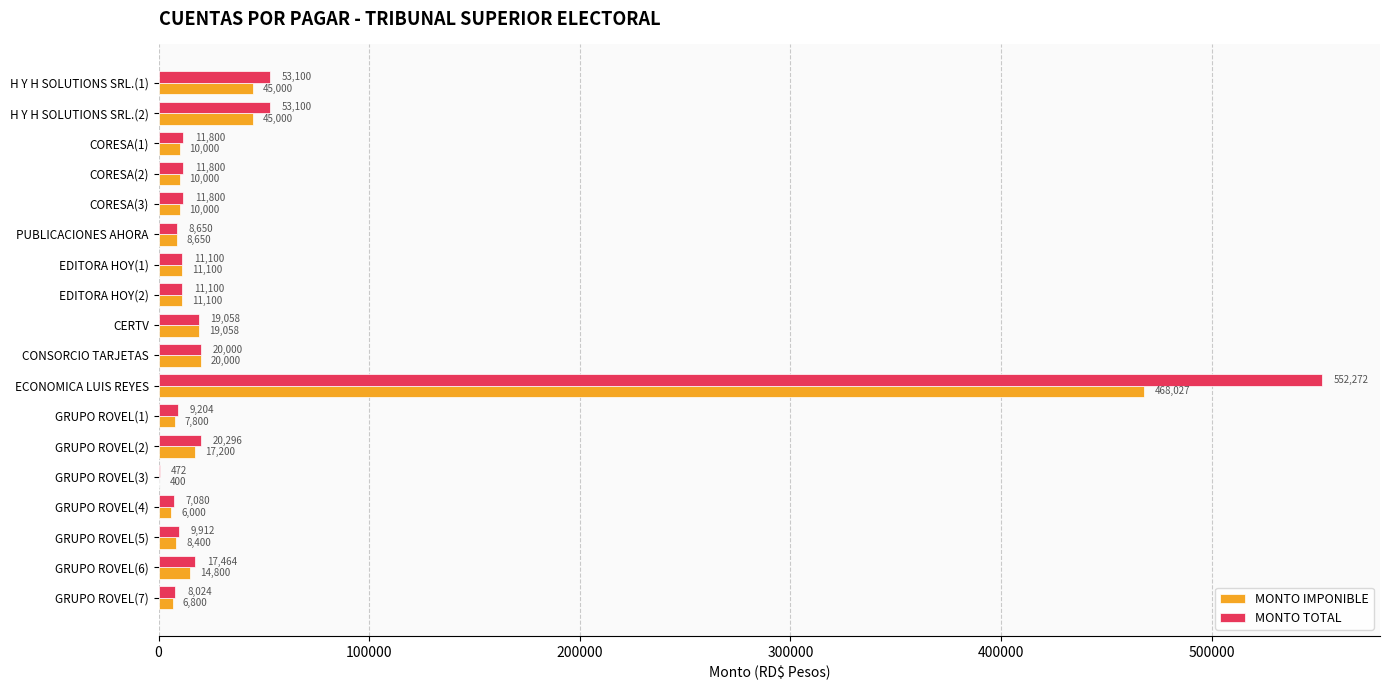

Is the value of MONTO IMPONIBLE at GRUPO ROVEL(4) greater than the value of MONTO TOTAL at CERTV?

No